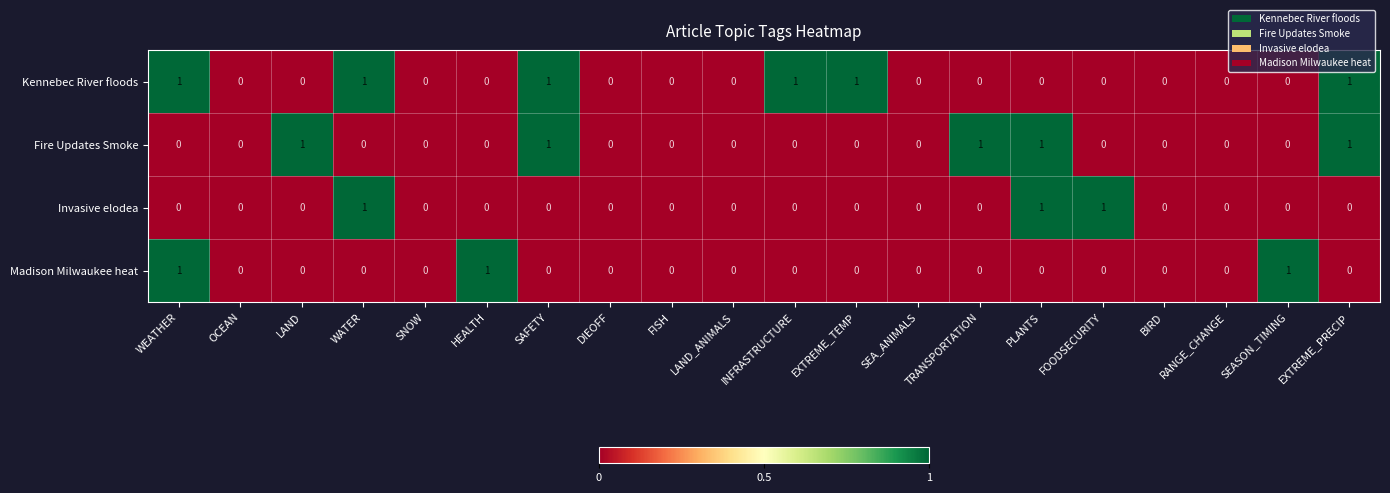

Which series changed the most between LAND and SNOW?

Fire Updates Smoke